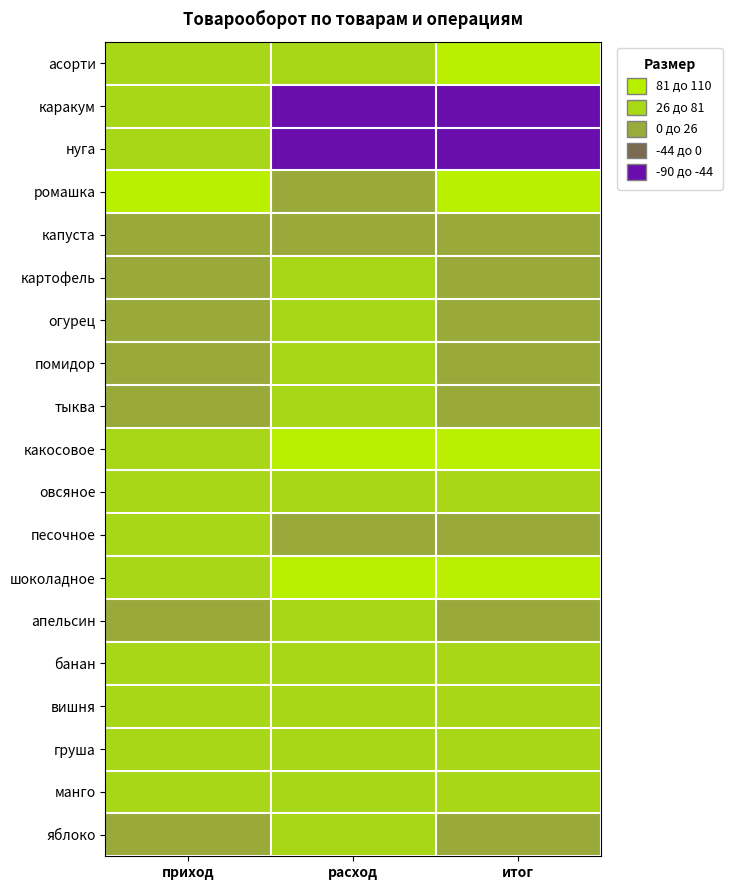

Reading left to right, extract all data points from this chart.

асорти: приход=16	расход=6	итог=31
каракум: приход=0	расход=-84	итог=-84
нуга: приход=0	расход=-85	итог=-85
ромашка: приход=78	расход=-6	итог=63
капуста: приход=-3	расход=-9	итог=-18
картофель: приход=-7	расход=0	итог=-7
огурец: приход=-21	расход=0	итог=-21
помидор: приход=-18	расход=0	итог=-18
тыква: приход=-14	расход=0	итог=-14
какосовое: приход=12	расход=31	итог=72
овсяное: приход=3	расход=6	итог=18
песочное: приход=5	расход=-10	итог=-5
шоколадное: приход=19	расход=42	итог=104
апельсин: приход=-15	расход=0	итог=-15
банан: приход=14	расход=0	итог=14
вишня: приход=9	расход=0	итог=9
груша: приход=7	расход=0	итог=7
манго: приход=4	расход=0	итог=4
яблоко: приход=-6	расход=0	итог=-6